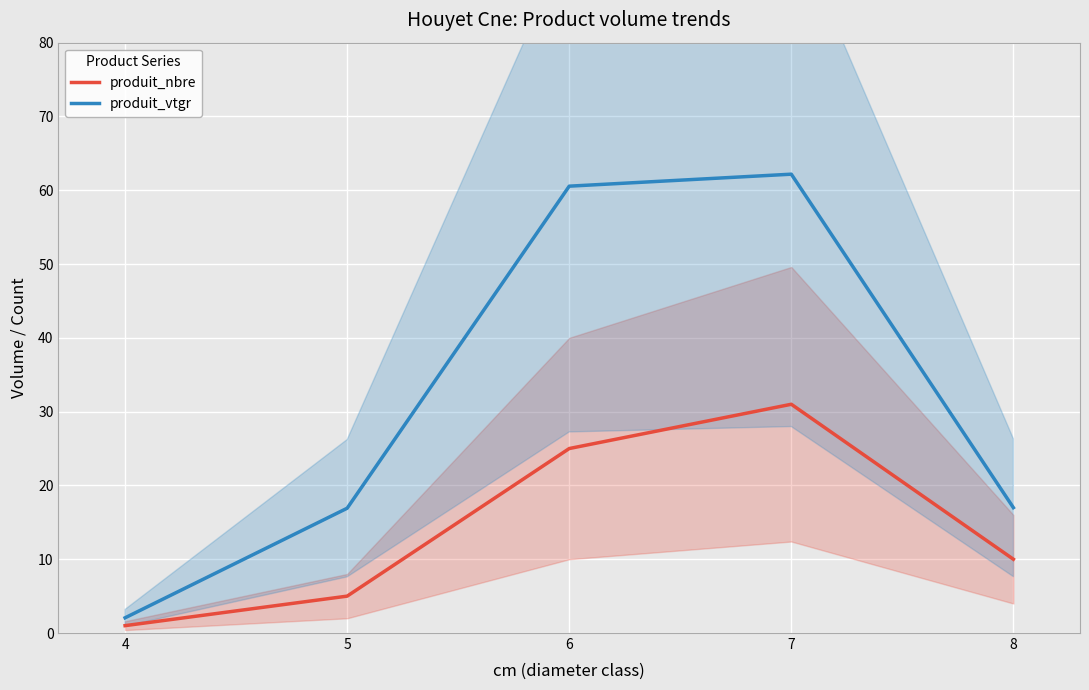

How many interior local peaks does the produit_nbre series have?

1